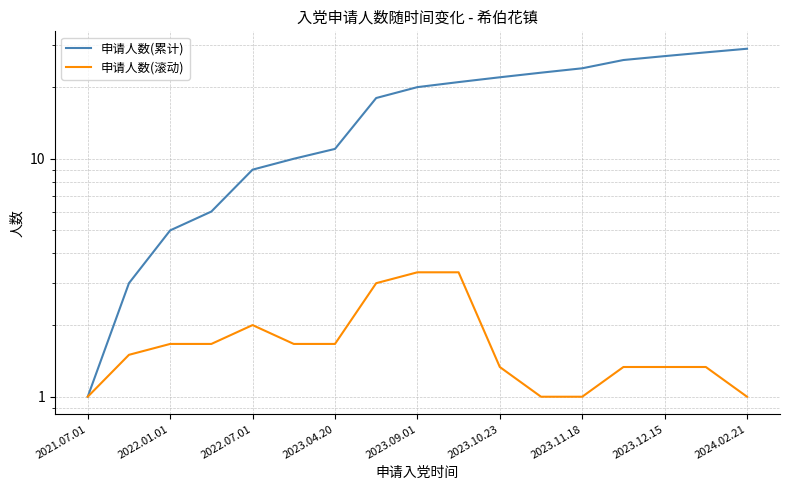

Reading right to left, list all the values displayed in this chart.

申请人数(累计): 29.0	28.0	27.0	26.0	24.0	23.0	22.0	21.0	20.0	18.0	11.0	10.0	9.0	6.0	5.0	3.0	1.0
申请人数(滚动): 1.0	1.3	1.3	1.3	1.0	1.0	1.3	3.3	3.3	3.0	1.7	1.7	2.0	1.7	1.7	1.5	1.0